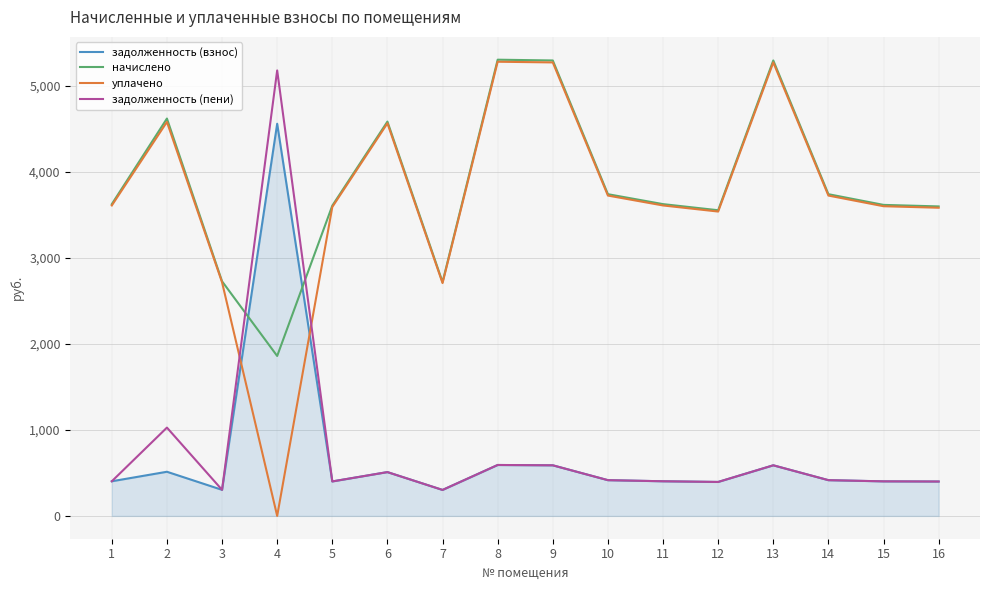

How many distinct data groups are displayed?

4